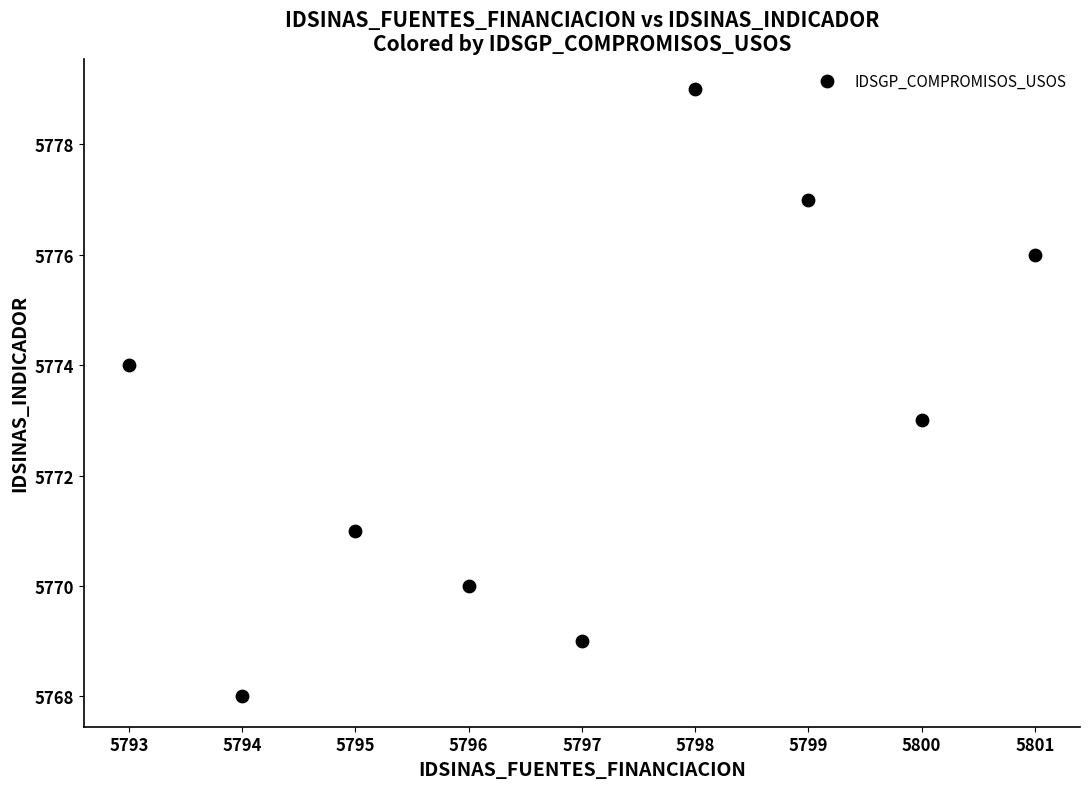

What is the average Y value?

5773